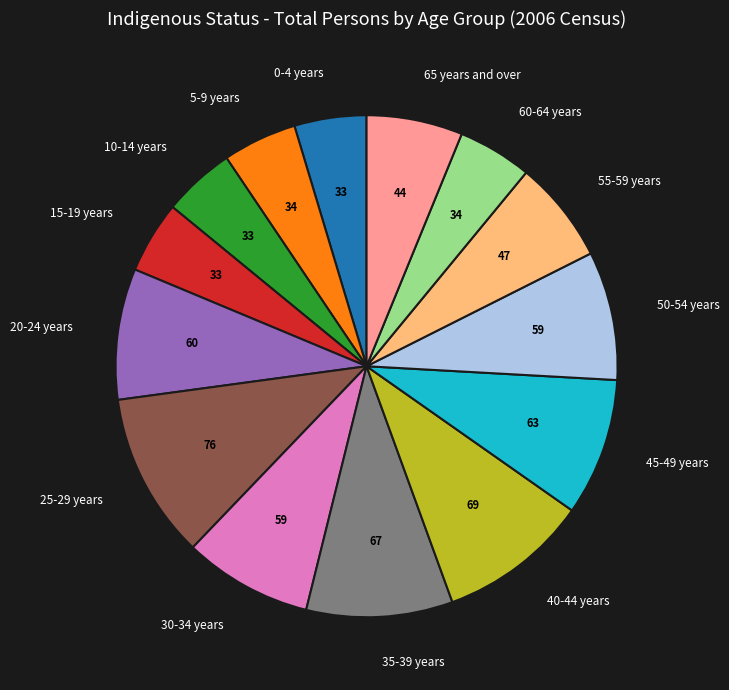

Count the number of slices in the pie.

14